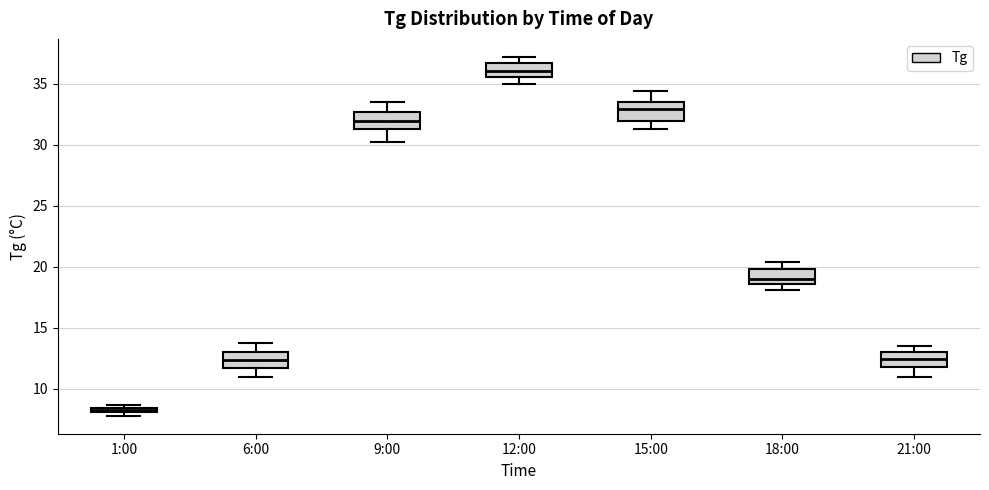

Which box's median line is the highest?

12:00